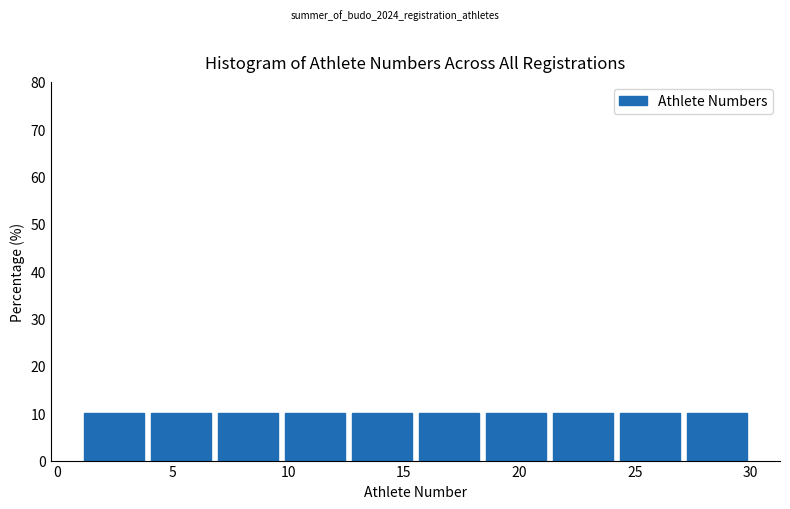

Reading left to right, transcribe this chart: for each bar, give the range it covers on the x-axis and its height. Neither the bar edges nor the heights are printed on the chart, so give them approximately, as read against the axes.

1.0 to 3.9: 10
3.9 to 6.8: 10
6.8 to 9.7: 10
9.7 to 12.6: 10
12.6 to 15.5: 10
15.5 to 18.4: 10
18.4 to 21.3: 10
21.3 to 24.2: 10
24.2 to 27.1: 10
27.1 to 30.0: 10